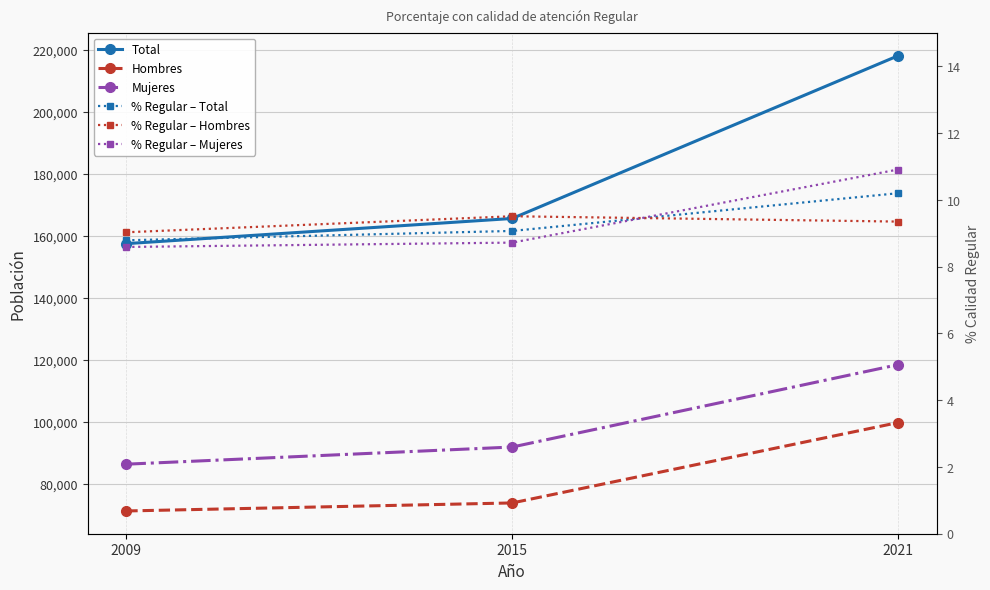

The Mujeres series shows 24568.2 at 2009. True or false?

False